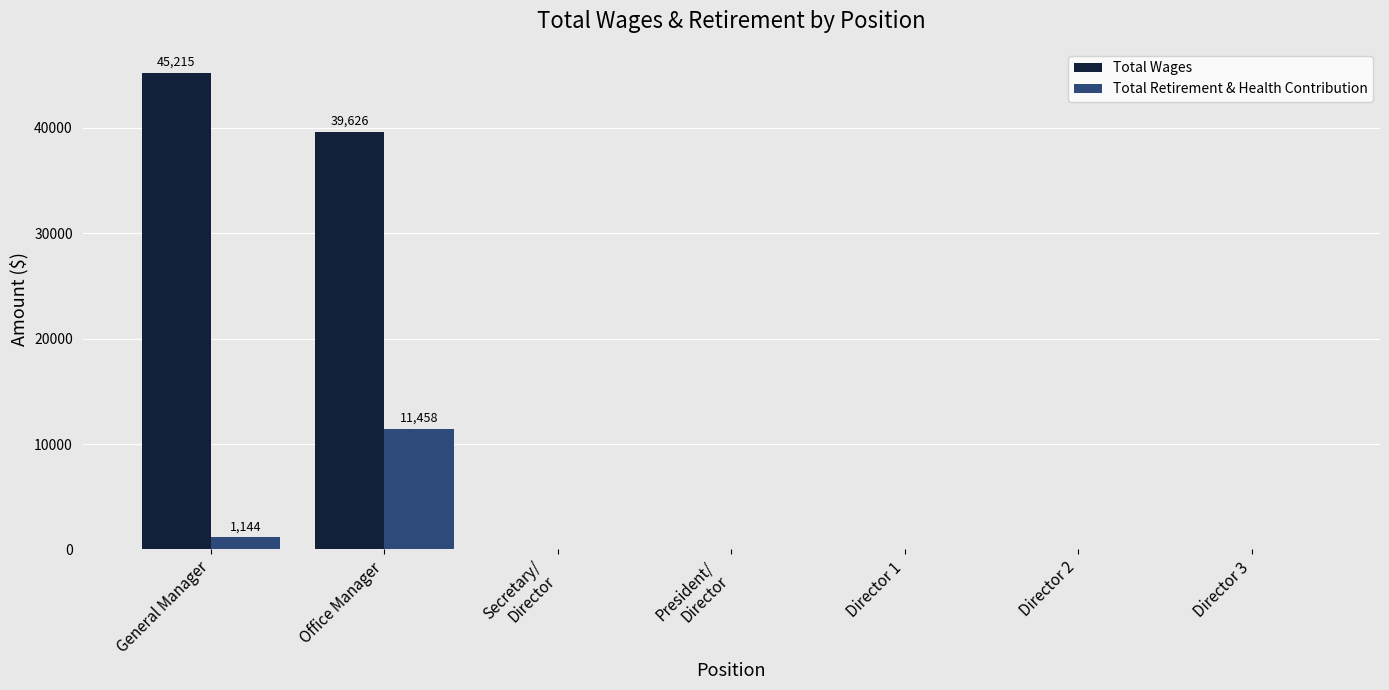

What is the maximum value shown in the chart?

45215